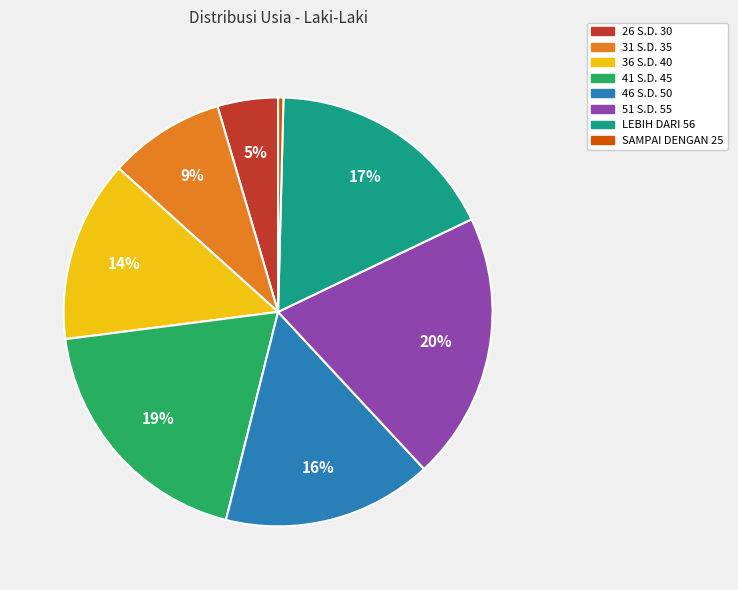

True or false: 46 S.D. 50 accounts for 16% of the total.

True